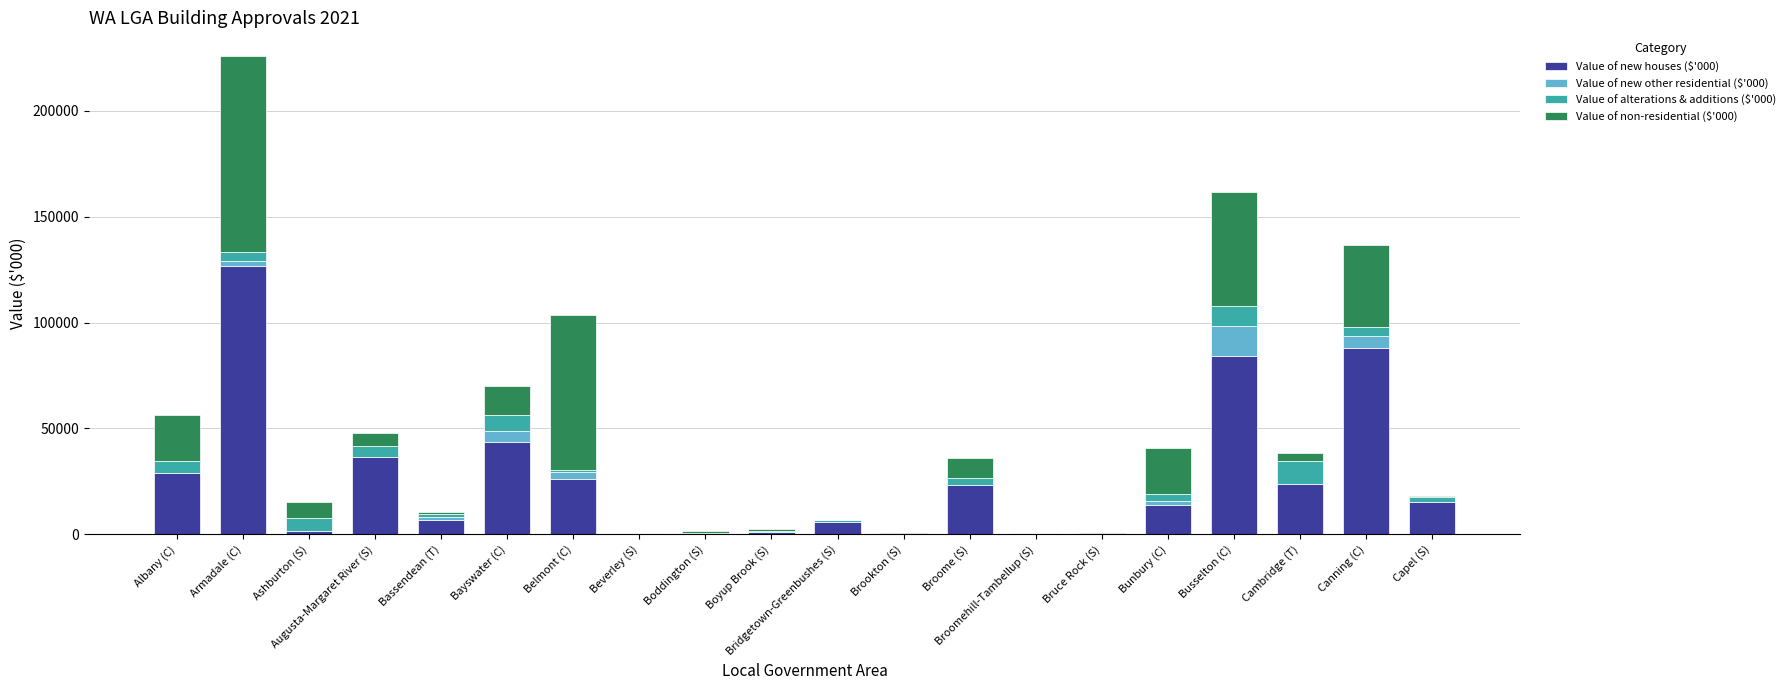

What is the total value across all series at Bayswater (C)?

69875.2